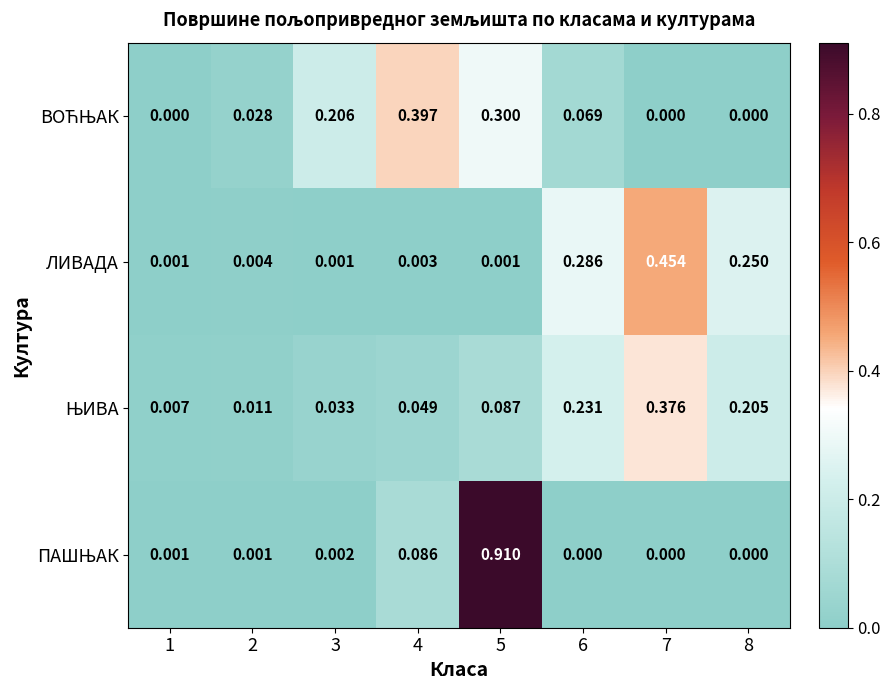

Between 1 and 7, which series saw the biggest shift?

ЛИВАДА